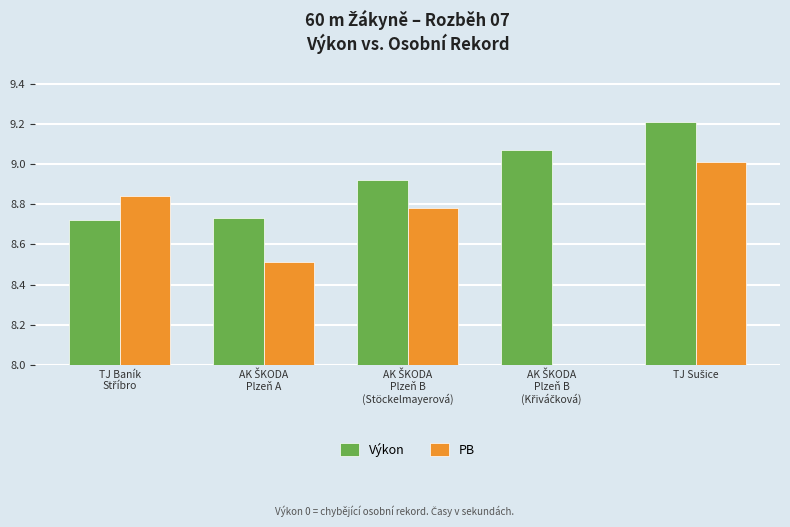

True or false: PB has a value of 0.0 at AK ŠKODA
Plzeň B
(Křiváčková).

True